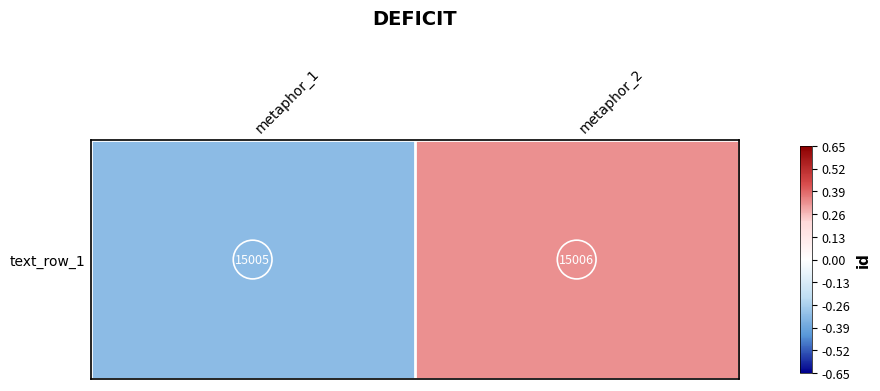

Reading left to right, what are all the values shown in this chart?

-0.3	0.3